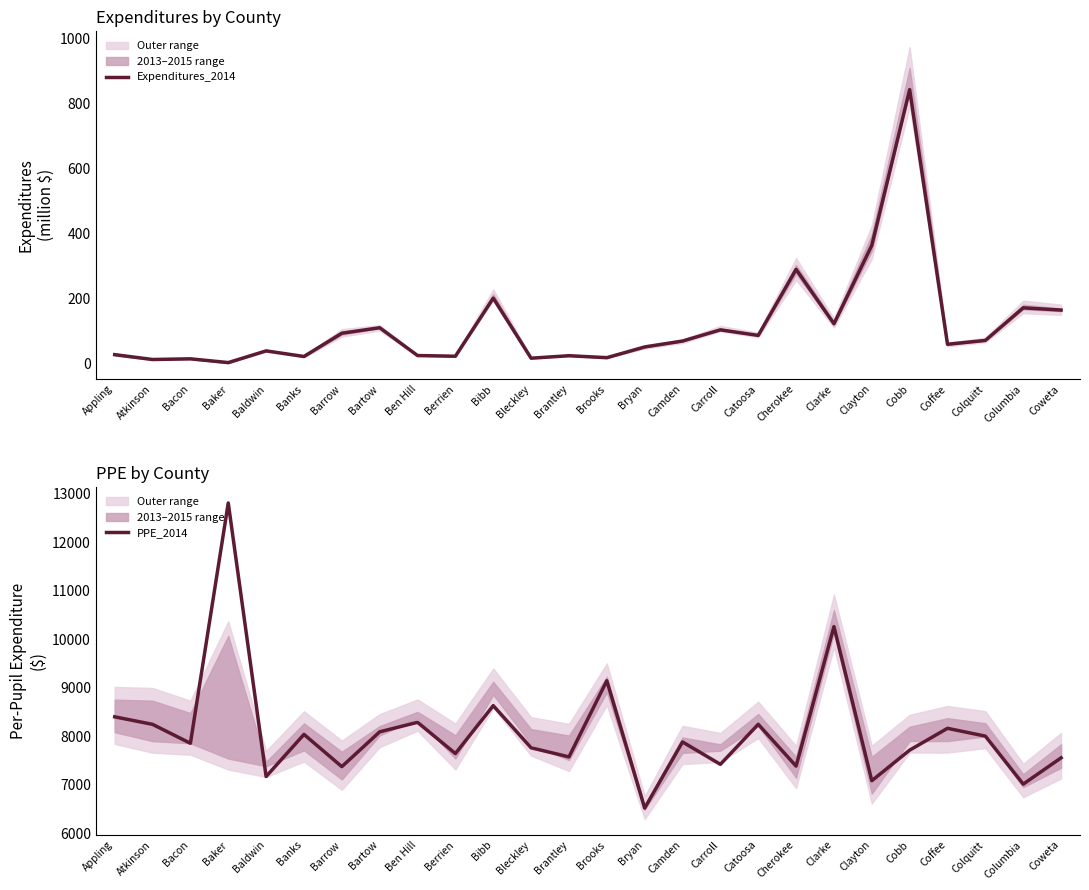

At which label is Expenditures_2014 closest to 423?

Clayton